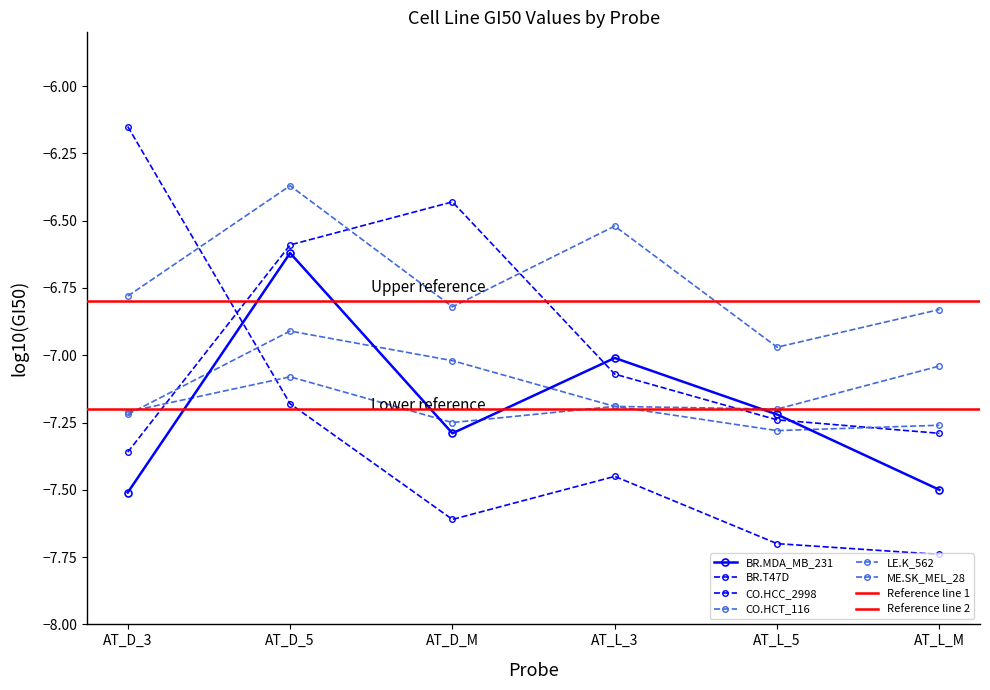

Read the ME.SK_MEL_28 value at AT_L_5.

-7.2